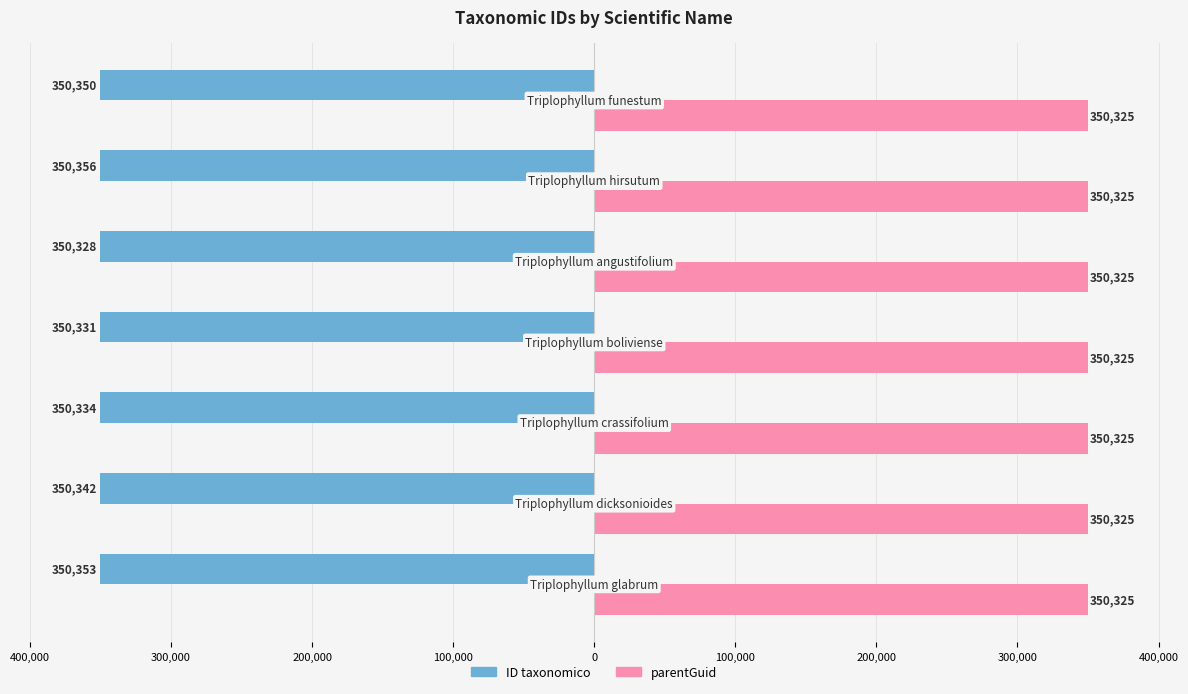

What are all the series names shown in the legend?

ID taxonomico, parentGuid